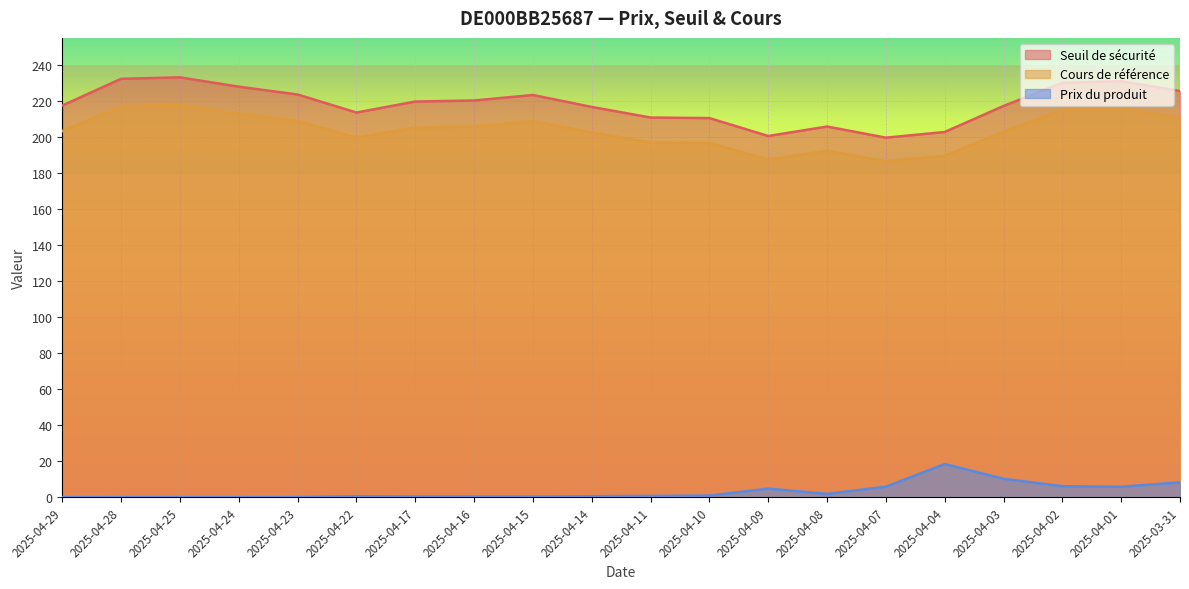

True or false: Prix du produit and Seuil de sécurité cross at least once.

False